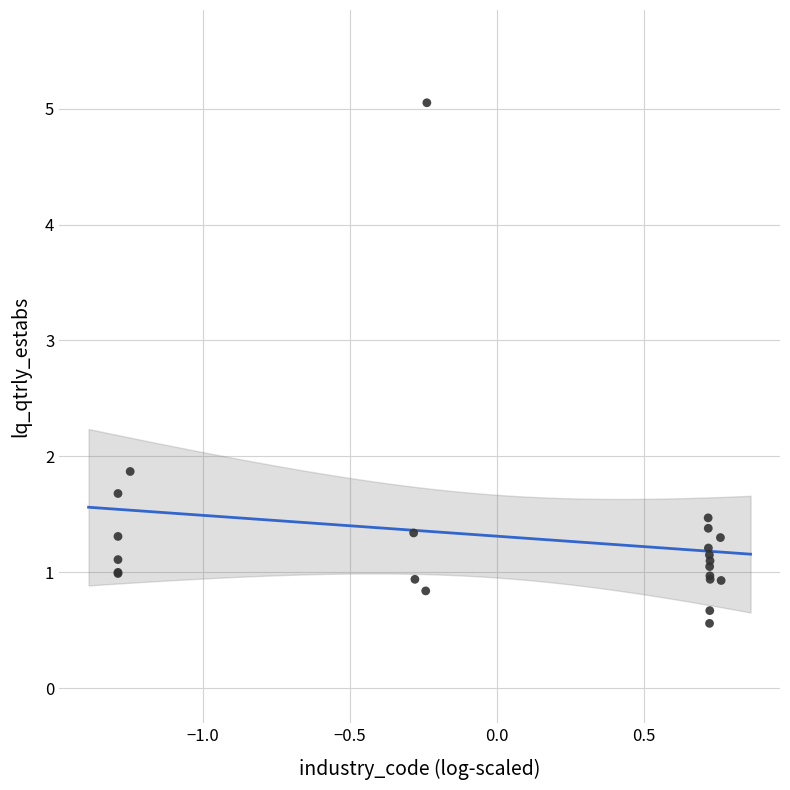

What Y value in the scatter plot is closest to 2?

1.9